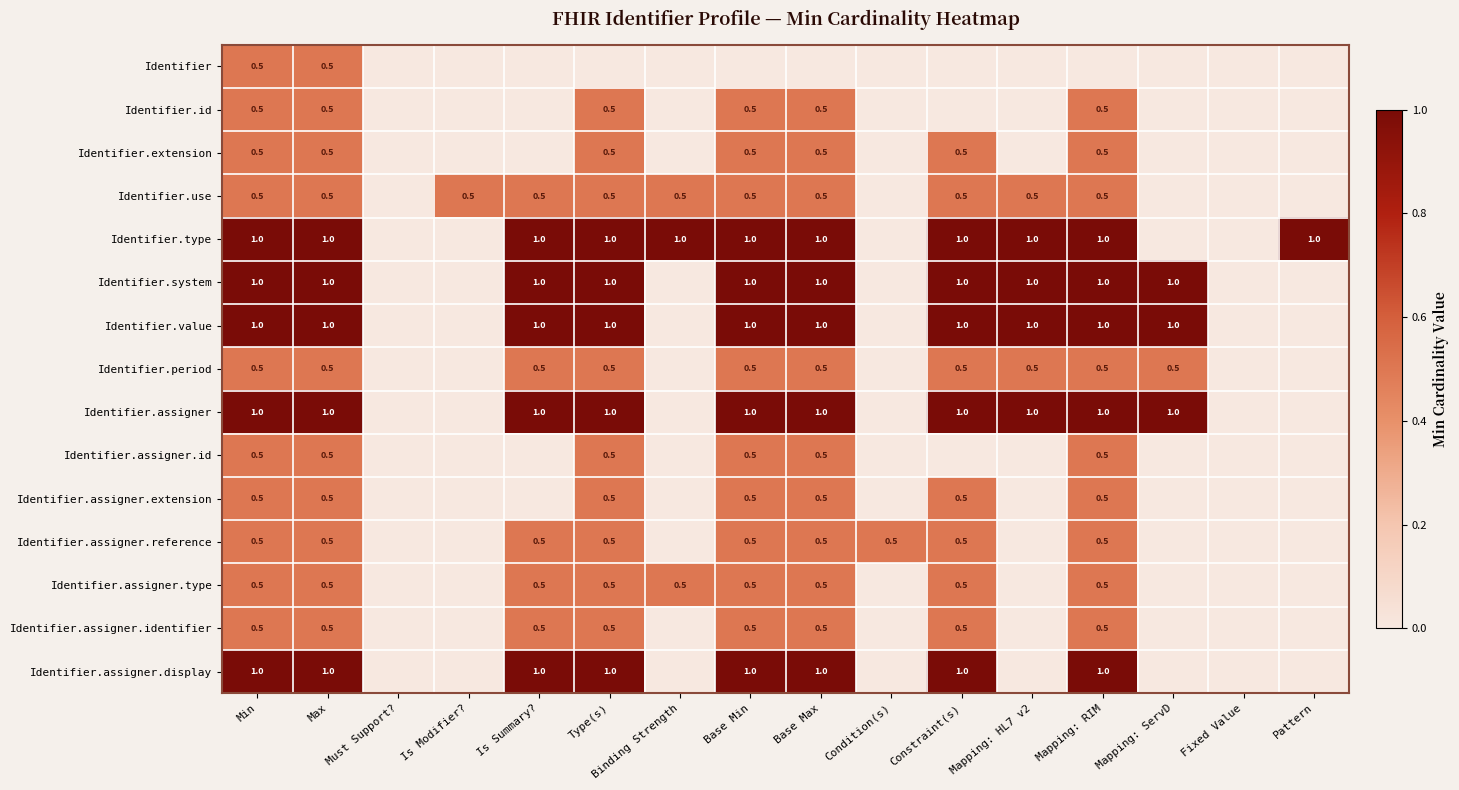

What is the total value across all series at Min?

10.0